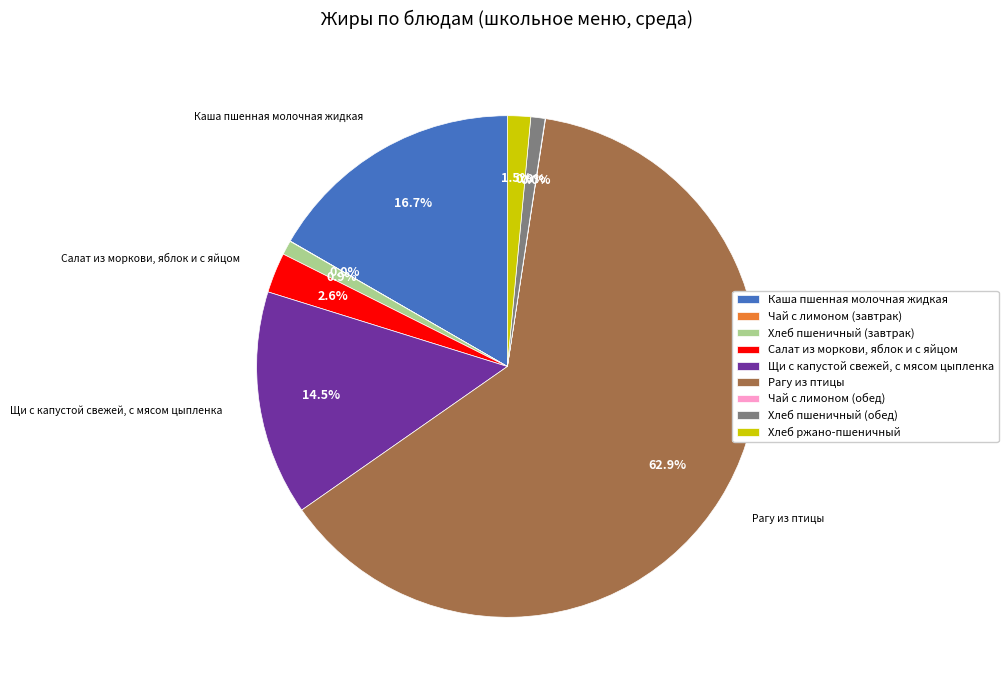

To the nearest percent, what portion does Хлеб пшеничный (завтрак) represent?

1%